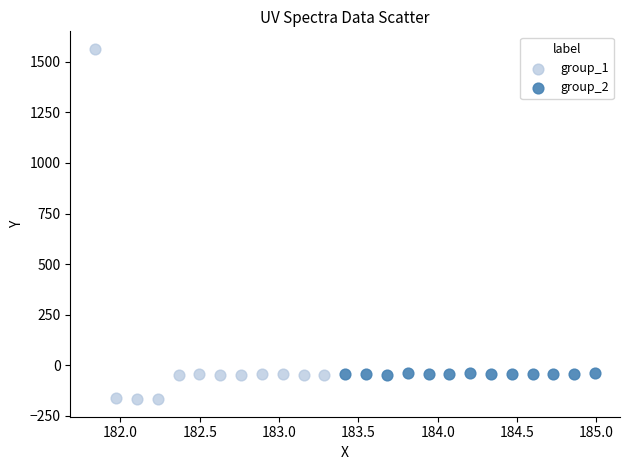

Which series reaches the minimum Y coordinate?

group_1